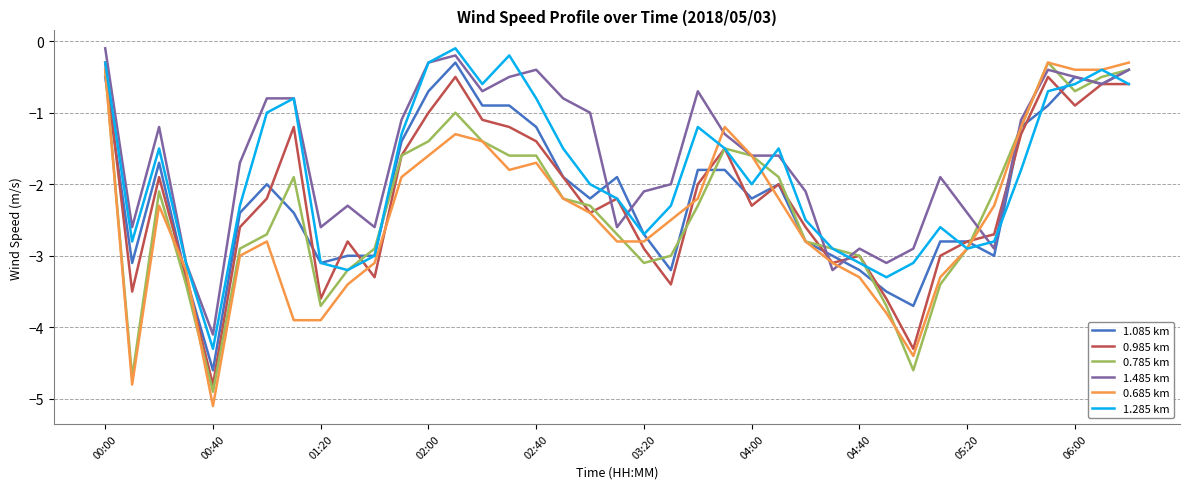

What is the smallest value displayed?

-5.1